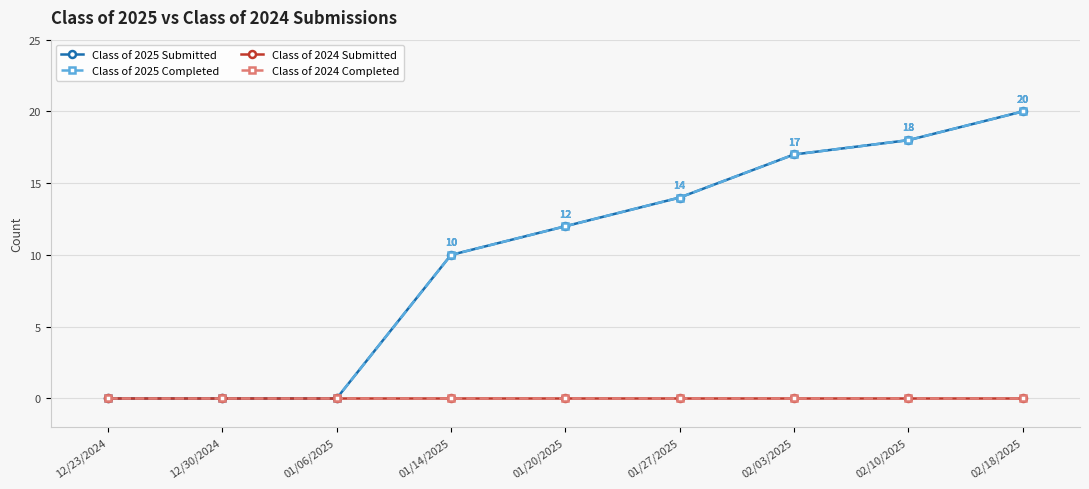

True or false: Class of 2024 Submitted and Class of 2025 Submitted intersect in this chart.

False